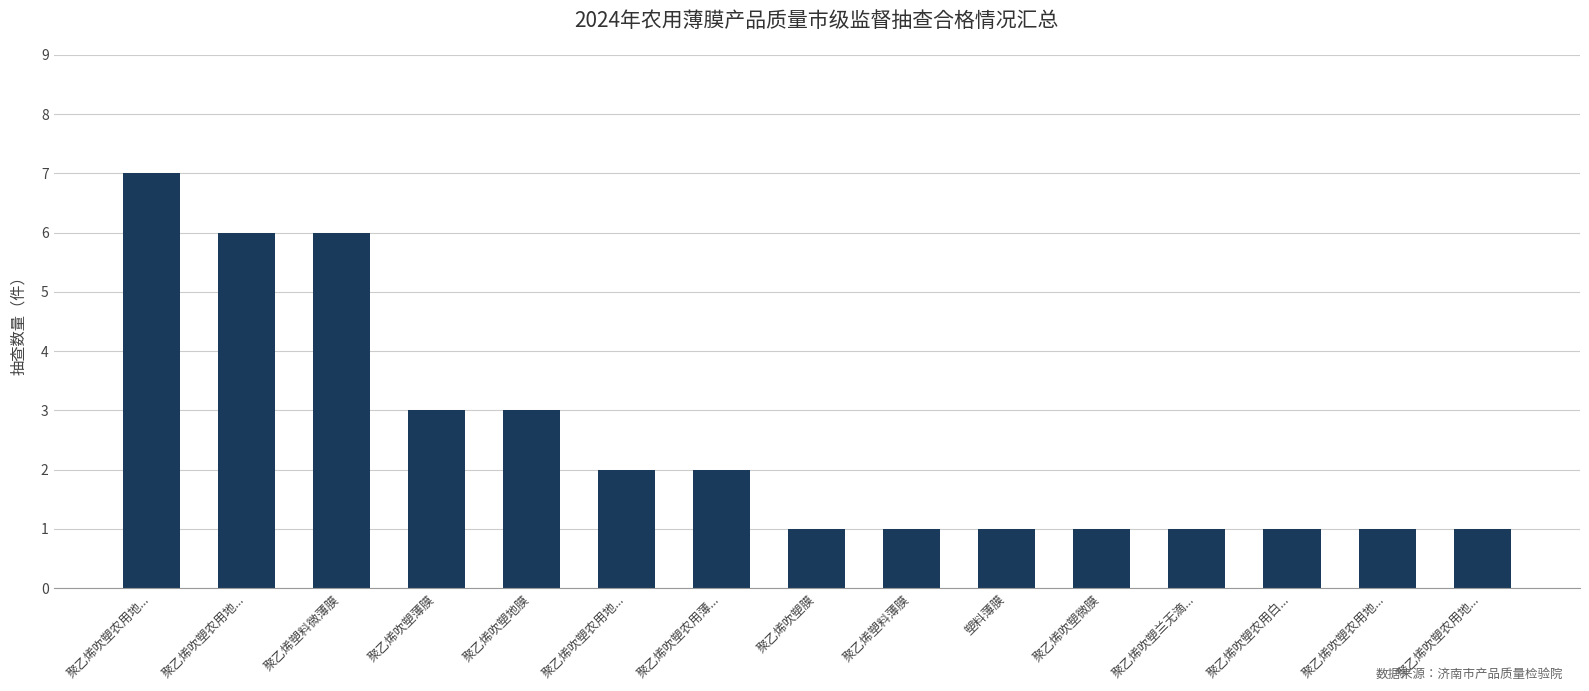

Are the bars horizontal?

No